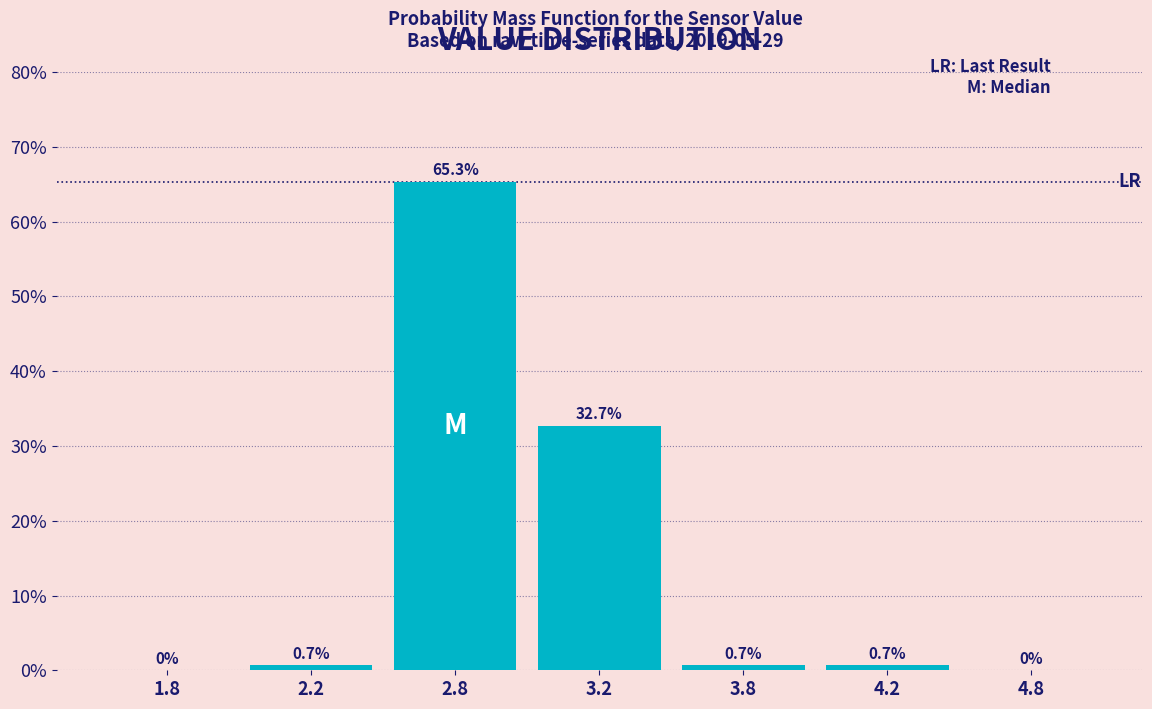

Read the value at 2.8.

65.3